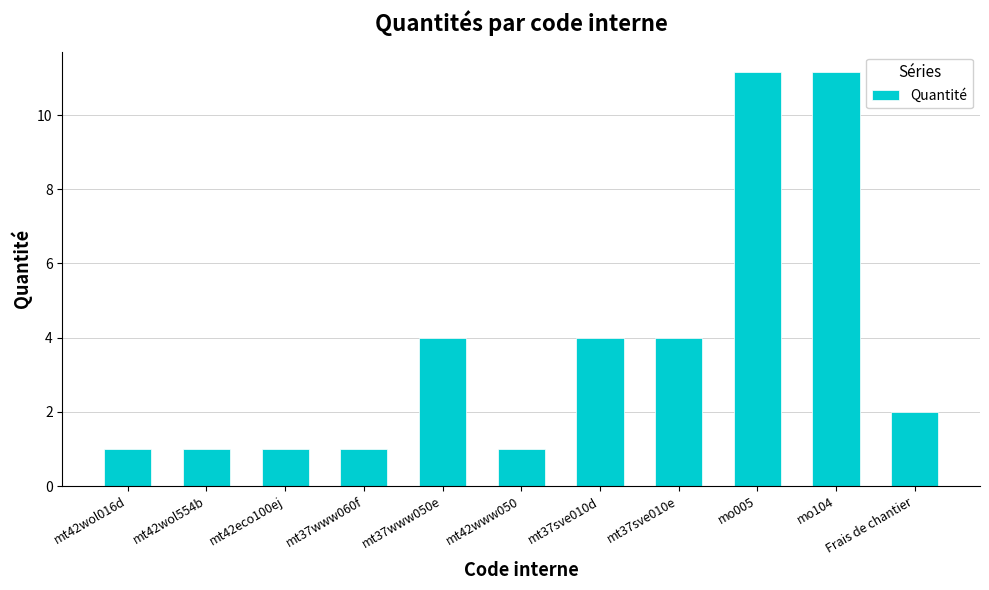

What is the maximum value shown in the chart?

11.1